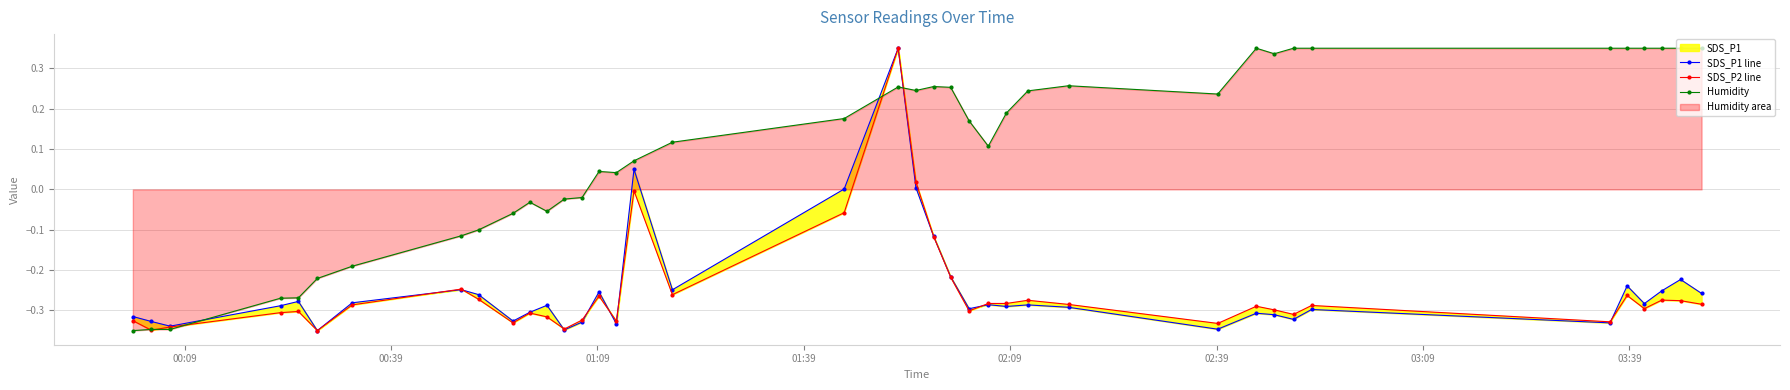

True or false: Humidity has more than 0 points higher than both neighbors.

True